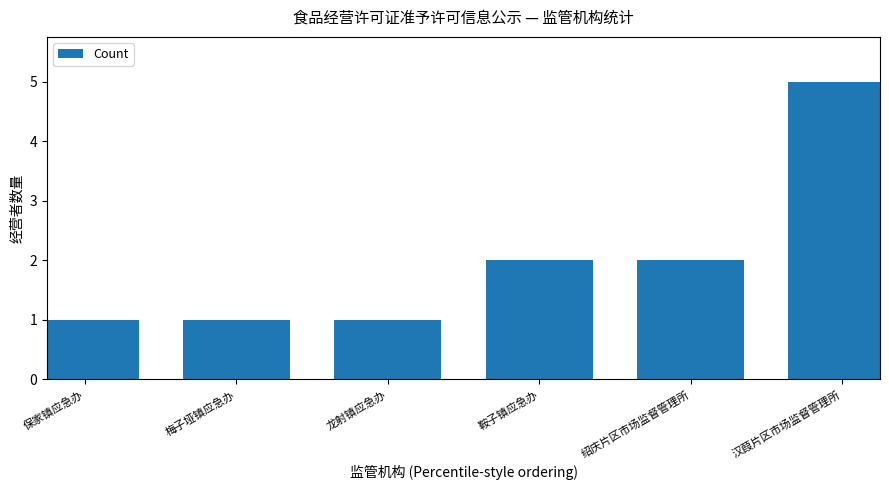

Between 汉葭片区市场监督管理所 and 保家镇应急办, which is larger?

汉葭片区市场监督管理所